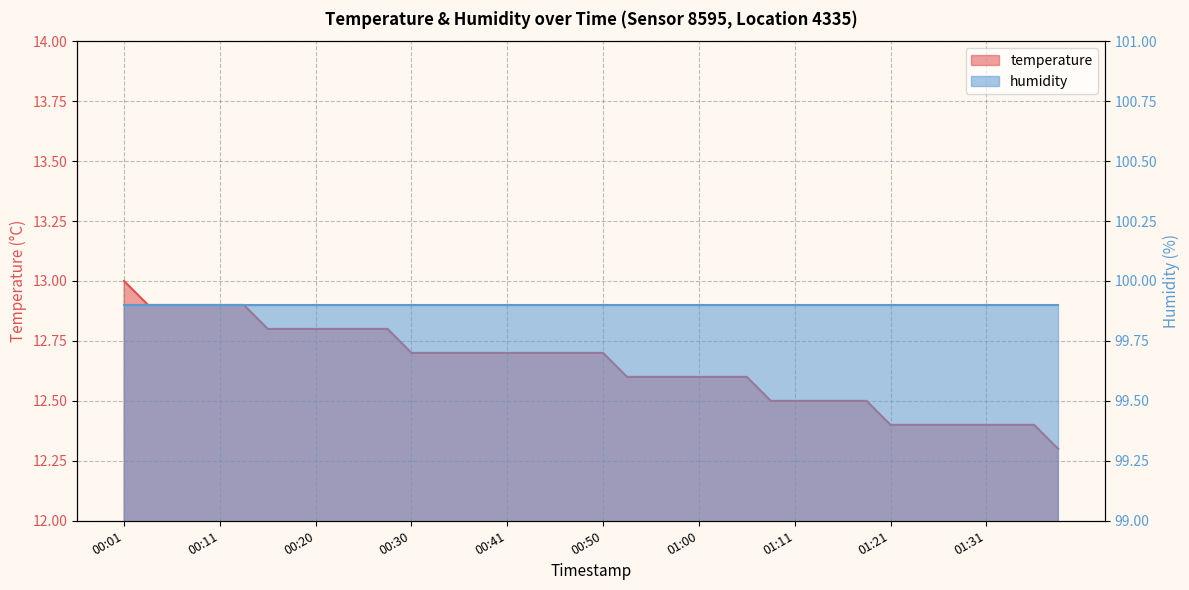

List the labels in order of value, smallest first.

01:38, 01:21, 01:23, 01:26, 01:28, 01:31, 01:33, 01:36, 01:08, 01:11, 01:13, 01:16, 01:18, 00:53, 00:55, 00:58, 01:00, 01:03, 01:06, 00:30, 00:33, 00:35, 00:38, 00:41, 00:43, 00:45, 00:48, 00:50, 00:15, 00:18, 00:20, 00:23, 00:26, 00:28, 00:03, 00:06, 00:08, 00:11, 00:13, 00:01